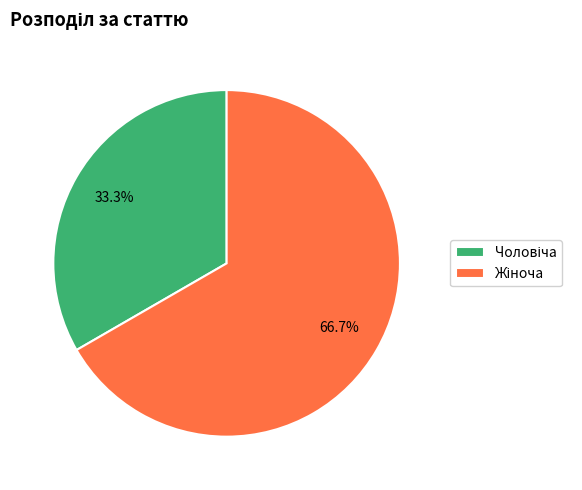

Is there any slice that represents more than half of the pie?

Yes